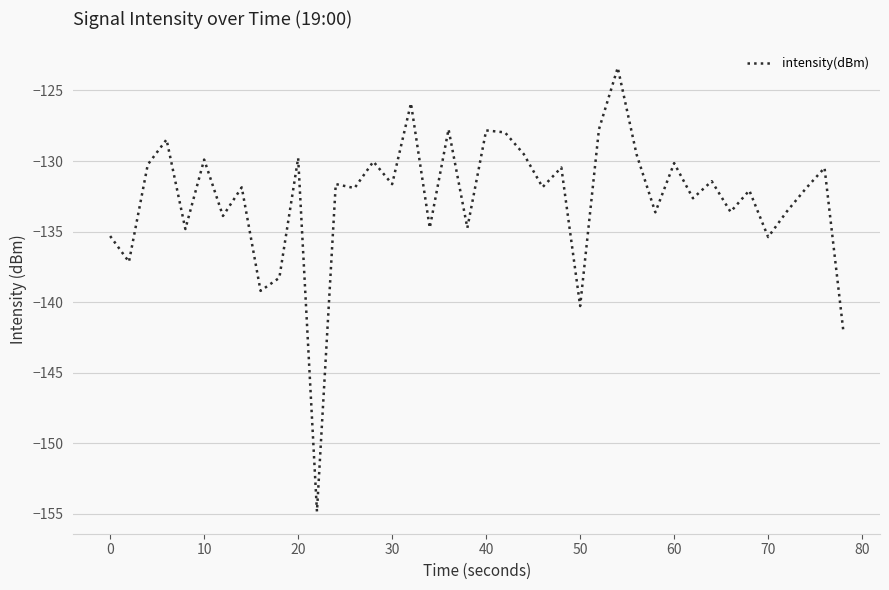

What is the smallest value displayed?

-154.8